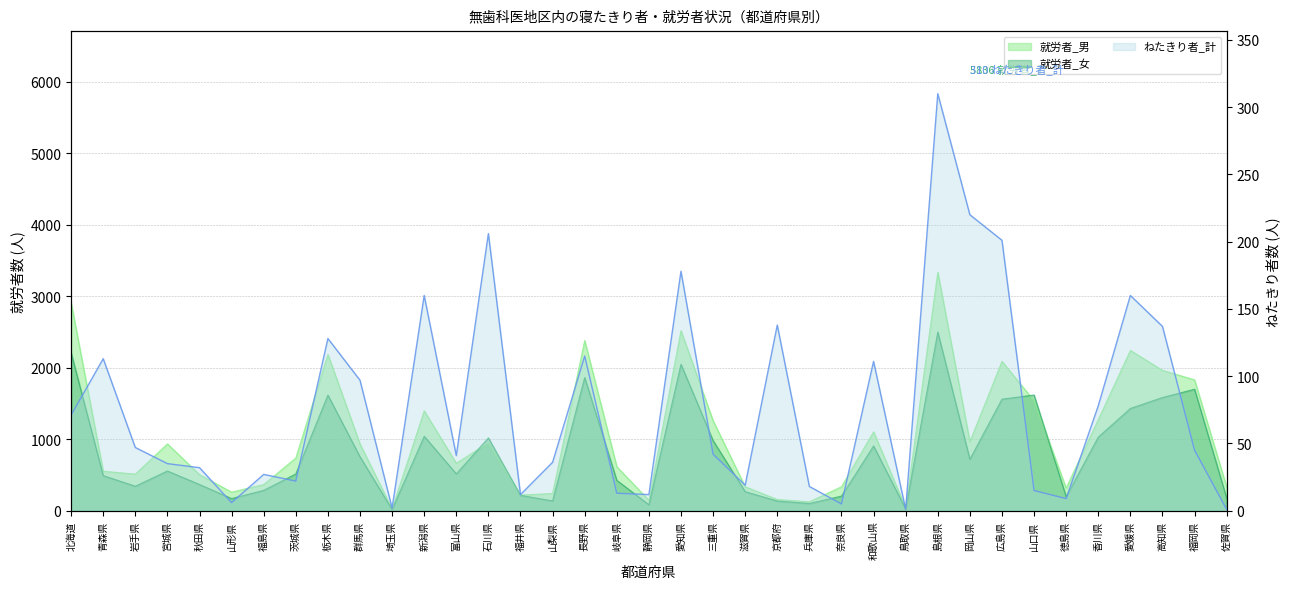

Which category has the highest value in the 就労者_男 series?

島根県